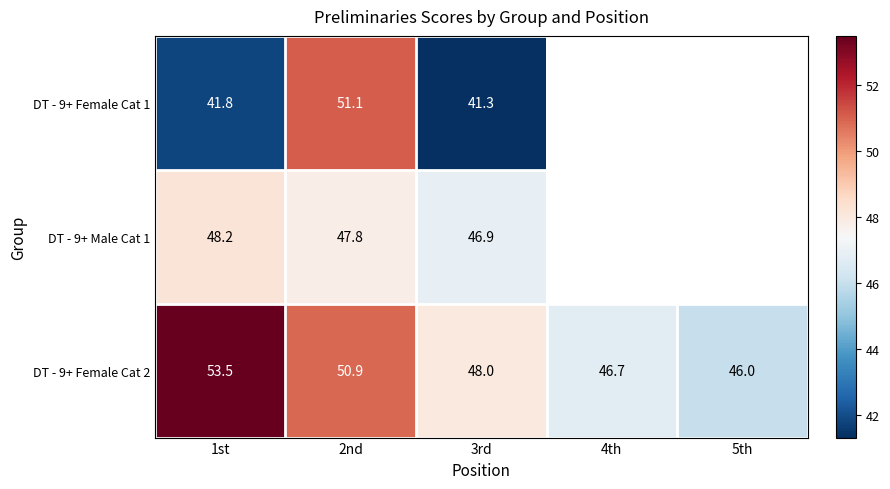

Count the number of data series in this chart.

3